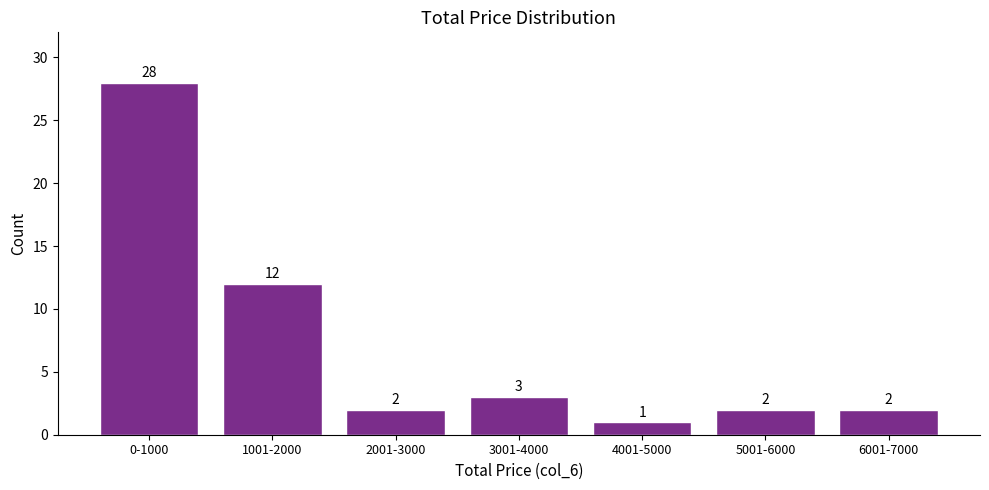

Reading left to right, extract all data points from this chart.

0-1000=28	1001-2000=12	2001-3000=2	3001-4000=3	4001-5000=1	5001-6000=2	6001-7000=2